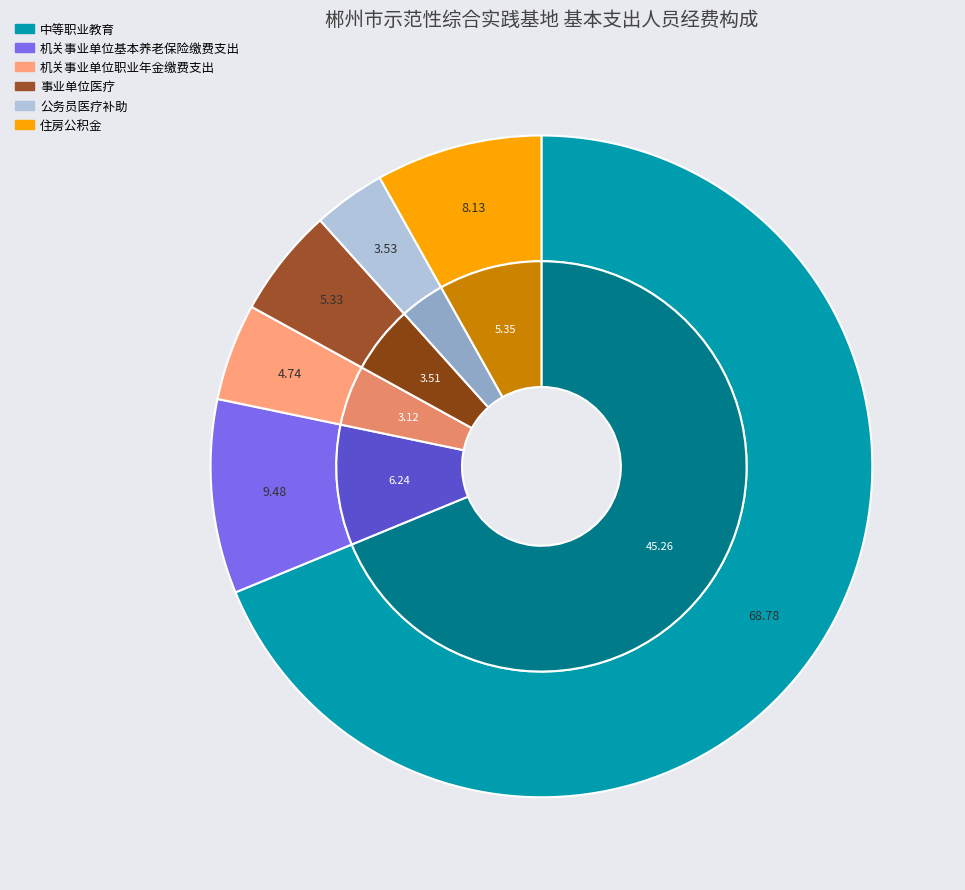

To the nearest percent, what is the combined percentage of 公务员医疗补助 and 机关事业单位基本养老保险缴费支出?

13%